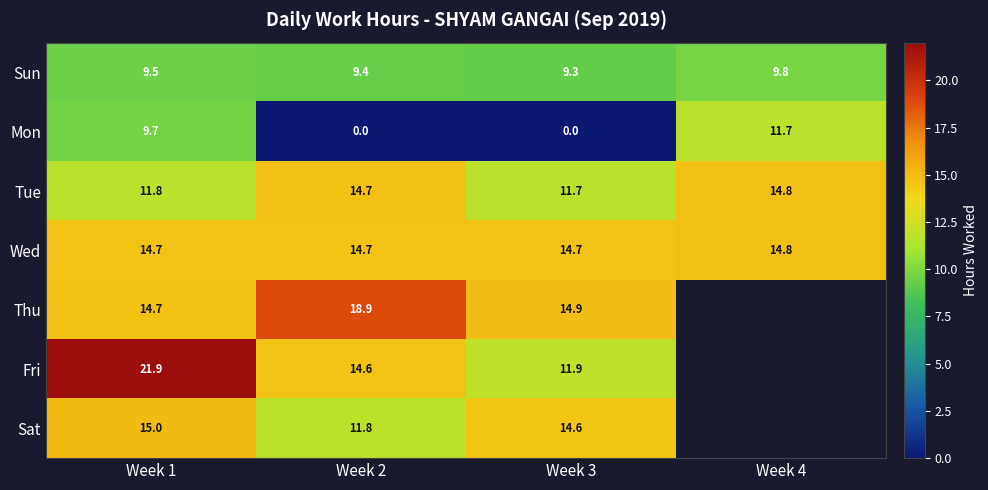

Is it true that Mon equals 15.9 at Week 4?

False